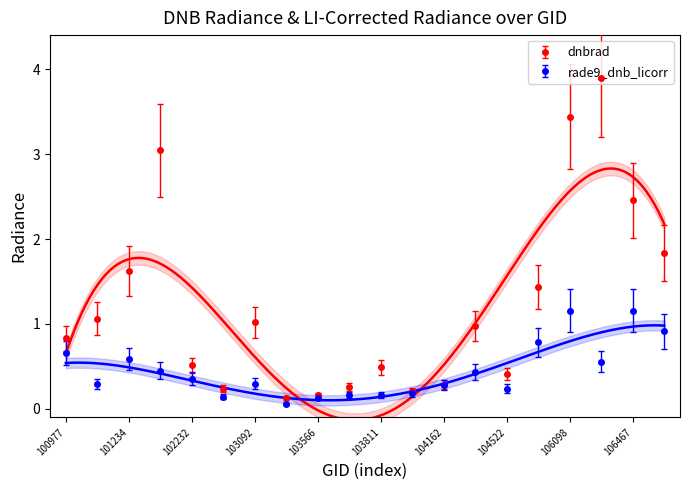

At which category does rade9_dnb_licorr reach its first local valley?

101111